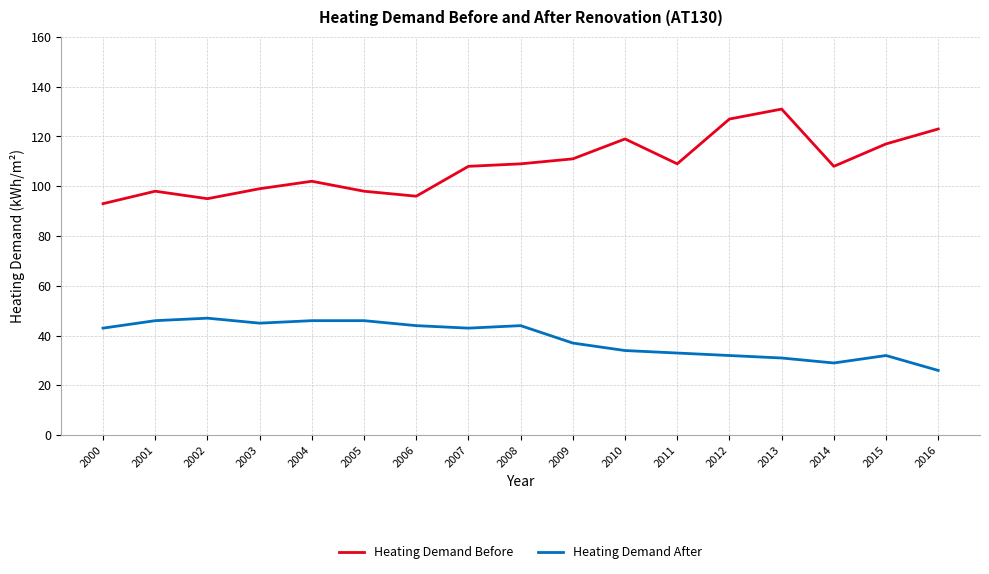

What is the greatest value displayed?

131